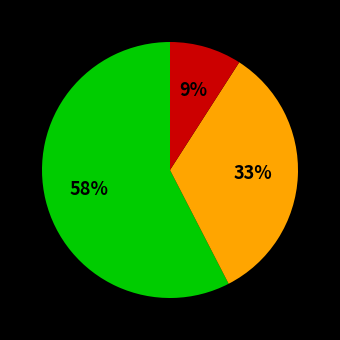

Count the number of slices in the pie.

3